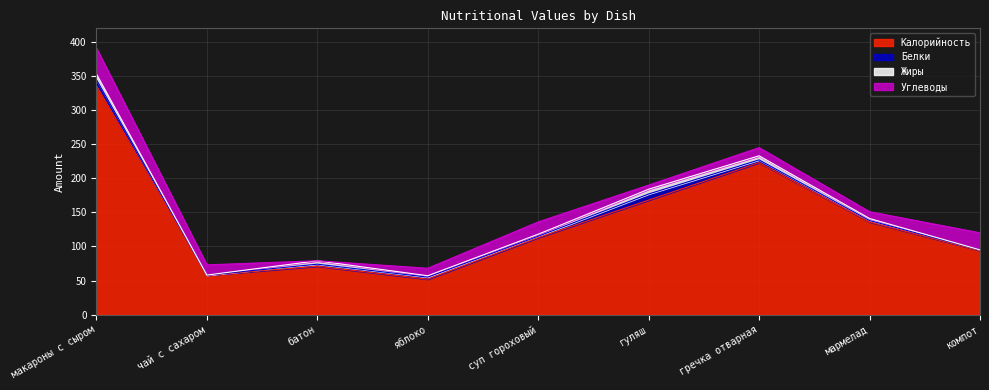

The value of Калорийность at гуляш is 113. True or false?

False